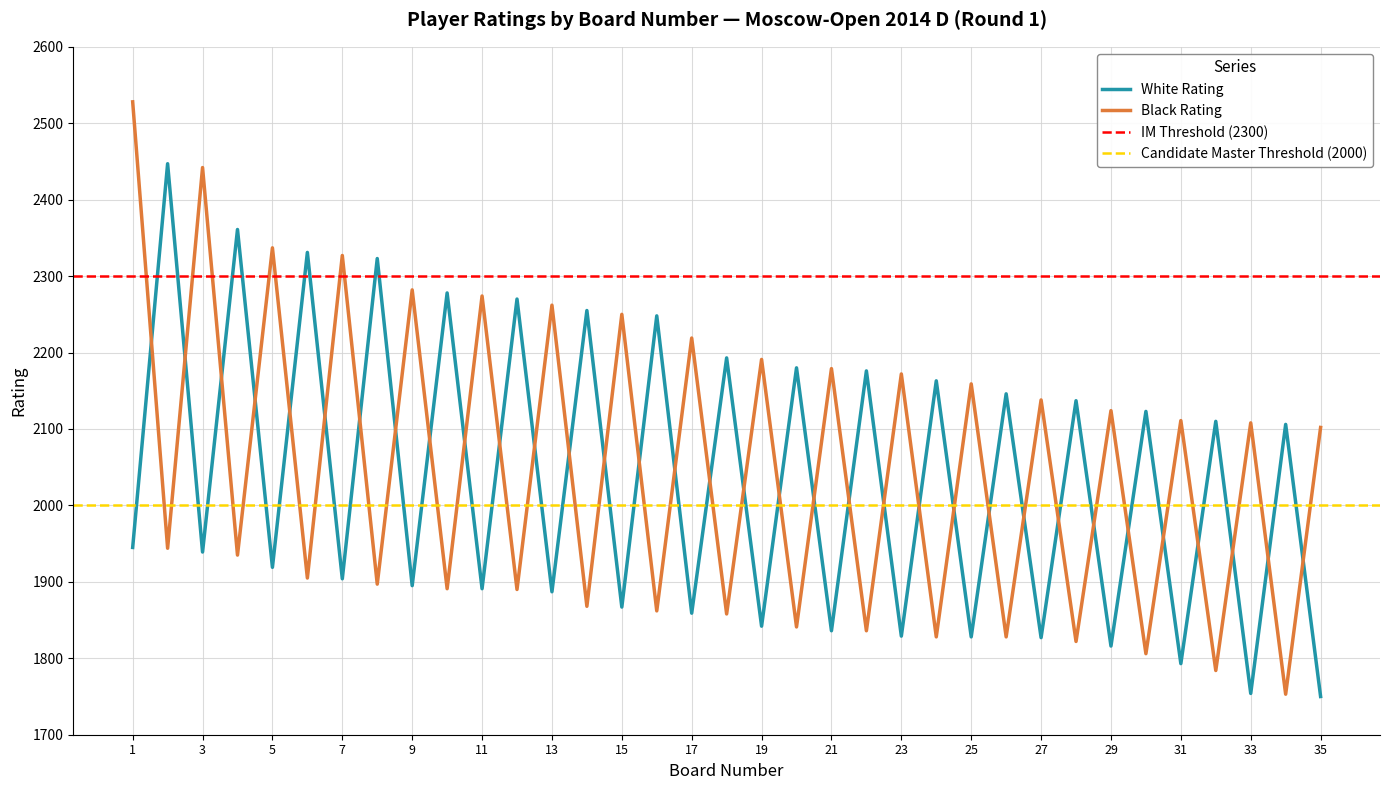

At how many categories does at least one series exceed 1841?

35